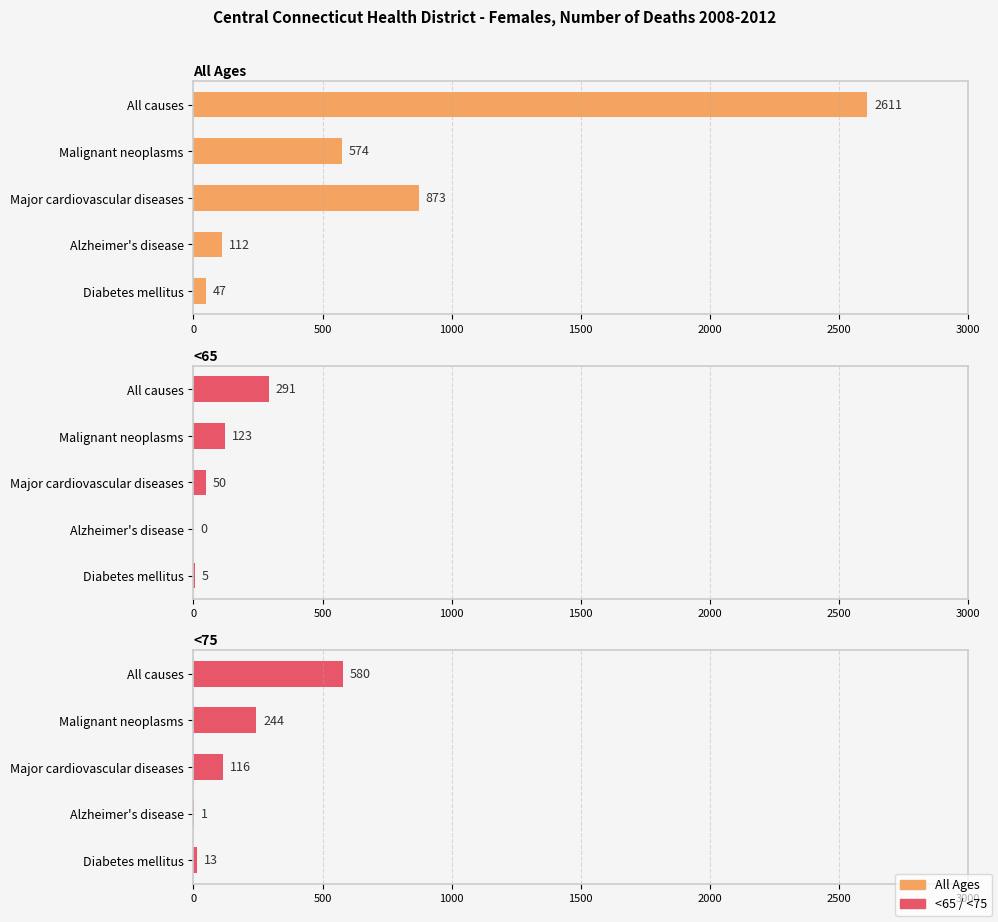

Which series has the widest spread of values?

All Ages